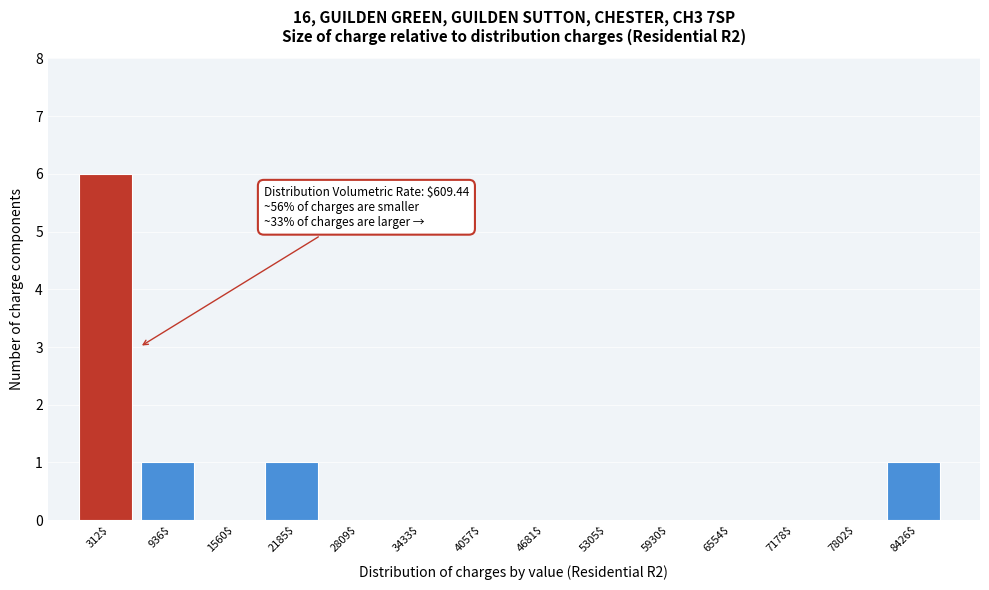

Which range on the x-axis has the tallest bar?

0 to 600